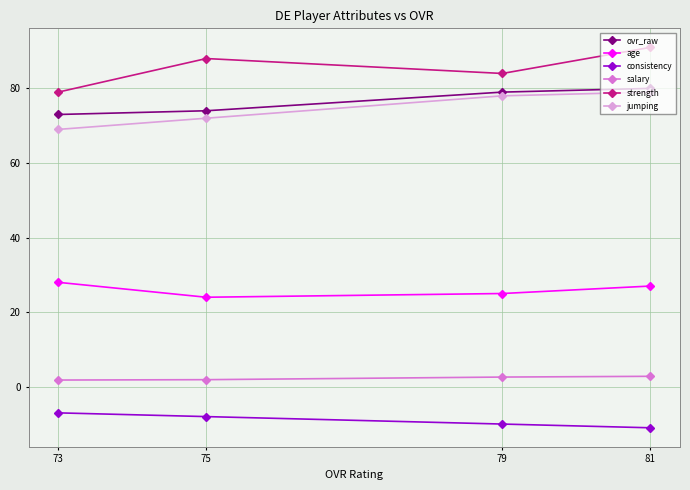

What is the sum of the jumping values at 75 and 73?

141.0